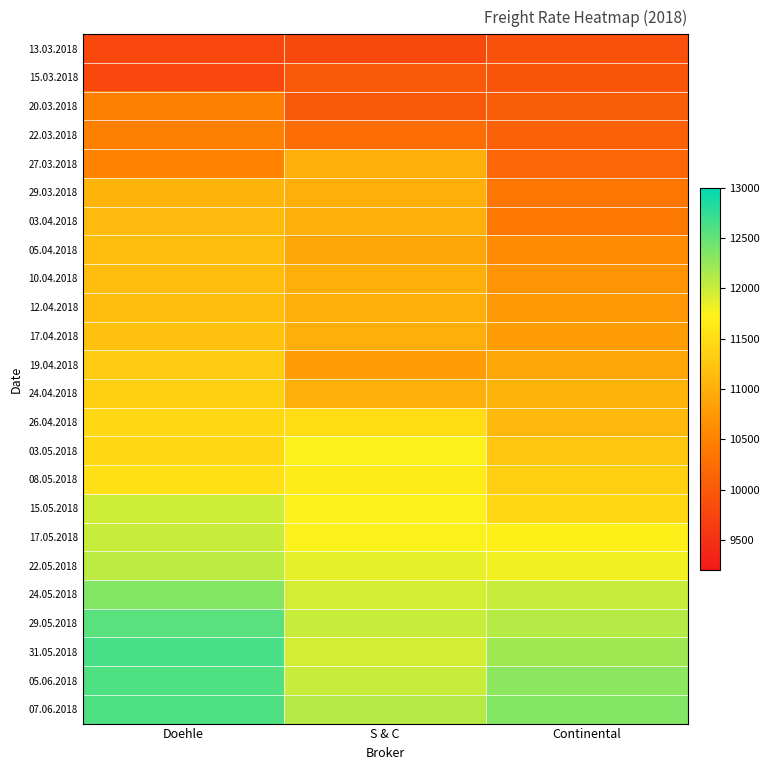

How many distinct data groups are displayed?

24